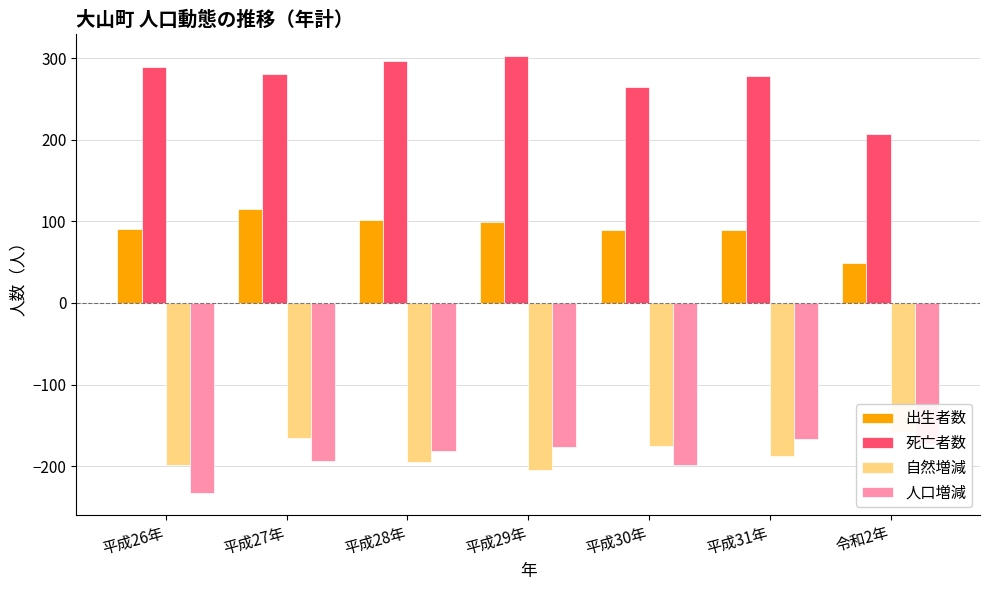

What is the label of the 7th bar from the left?

令和2年